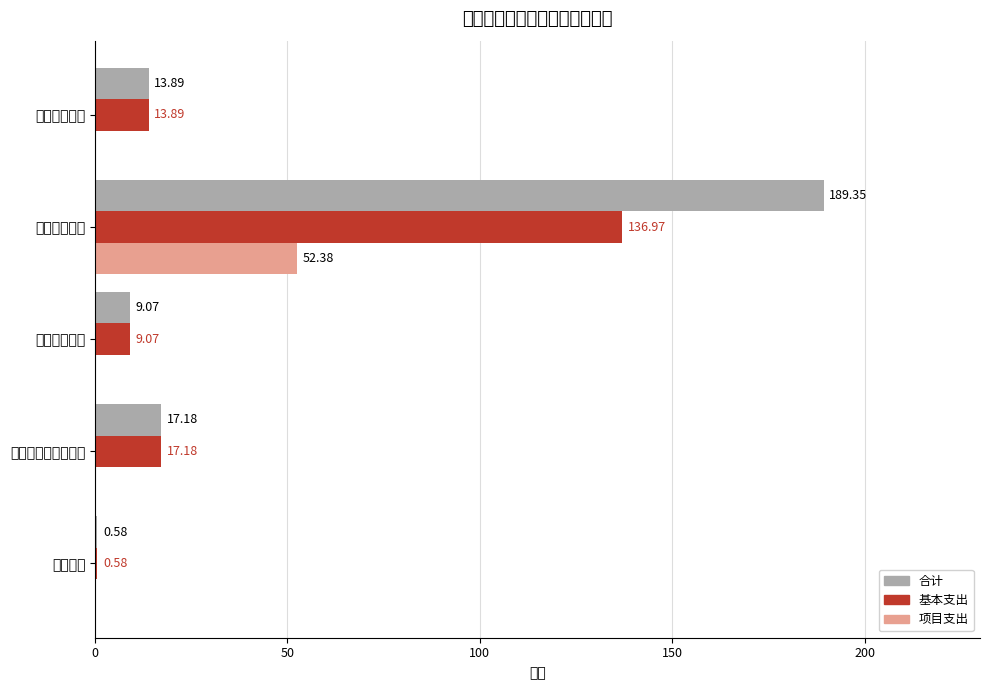

What is the difference between the maximum and minimum values in the 项目支出 series?

52.4